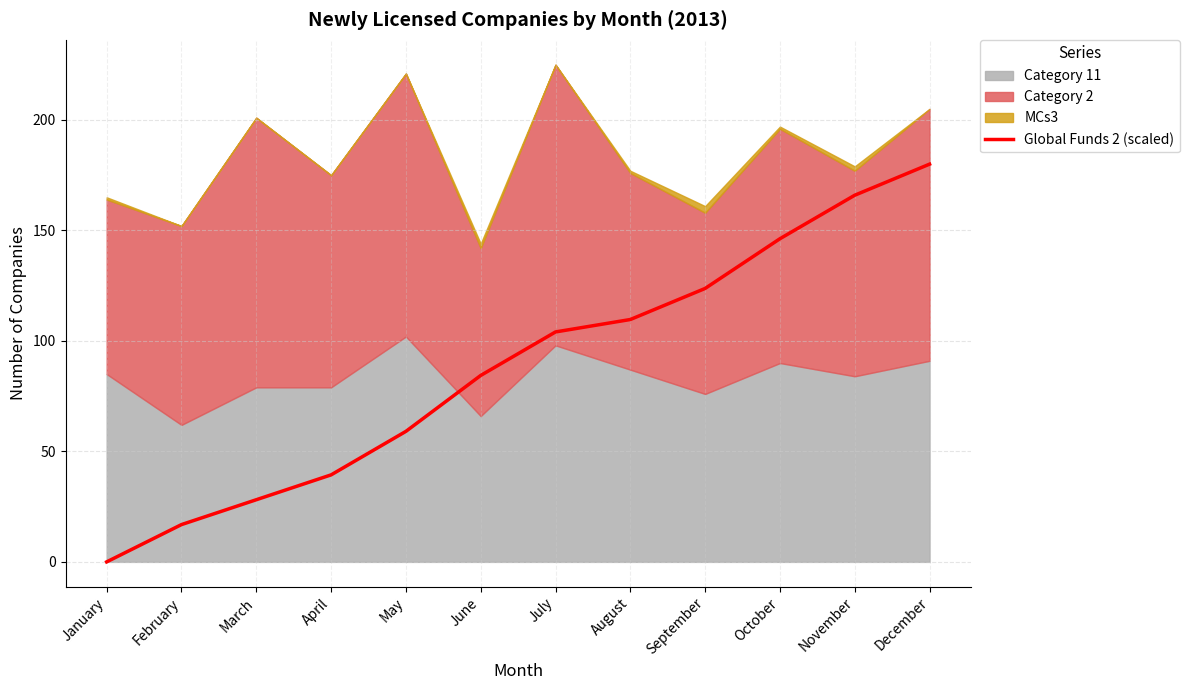

At which category does the chart reach its minimum across all series?

January